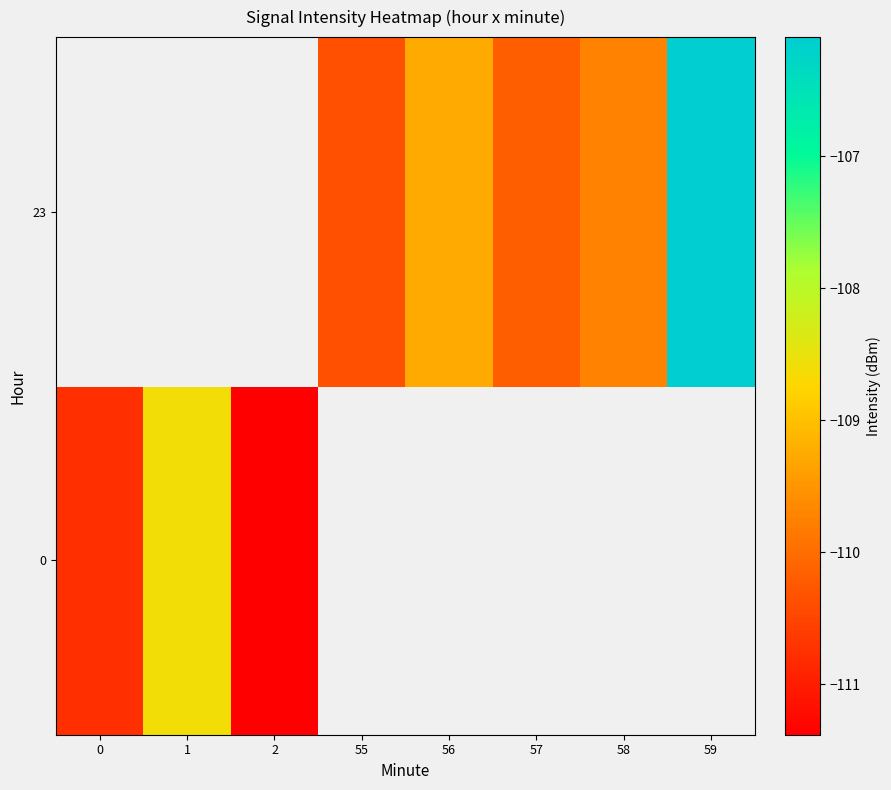

Rank the series by their maximum value, from lowest to highest.

0, 23